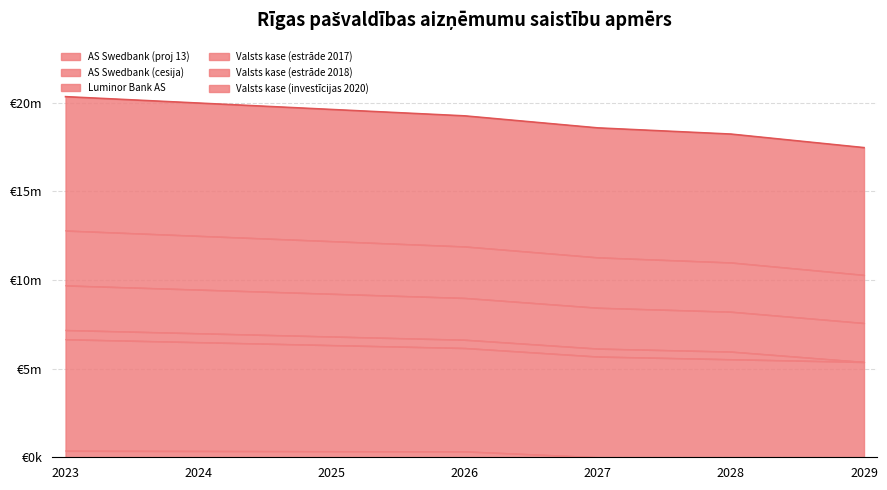

Does the chart display data point markers on the line(s)?

No